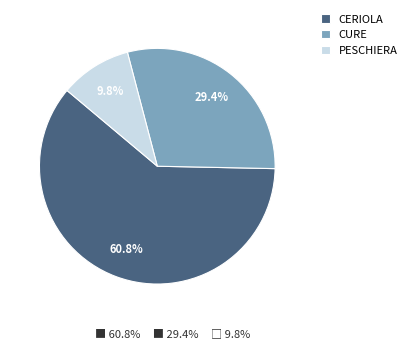

Is there a majority slice in this chart?

Yes